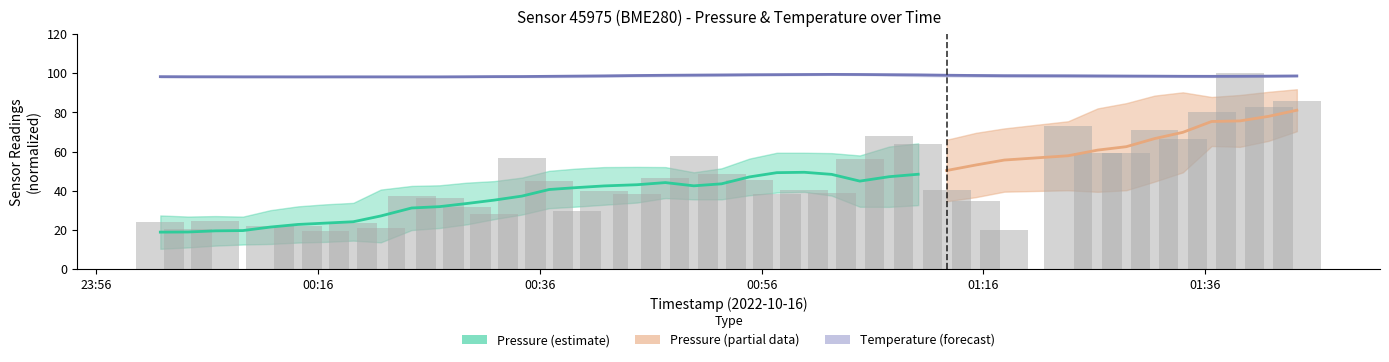

What is the difference between the maximum and minimum values?

100.0